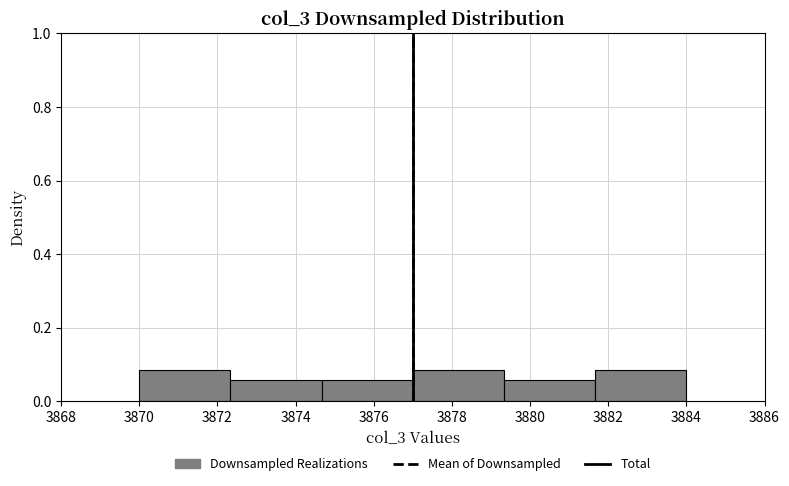

What is the height of the bar covering 3870.0 to 3872.4 on the x-axis? Neither the bar edges nor the heights are printed on the chart, so give them approximately, as read against the axes.

0.08